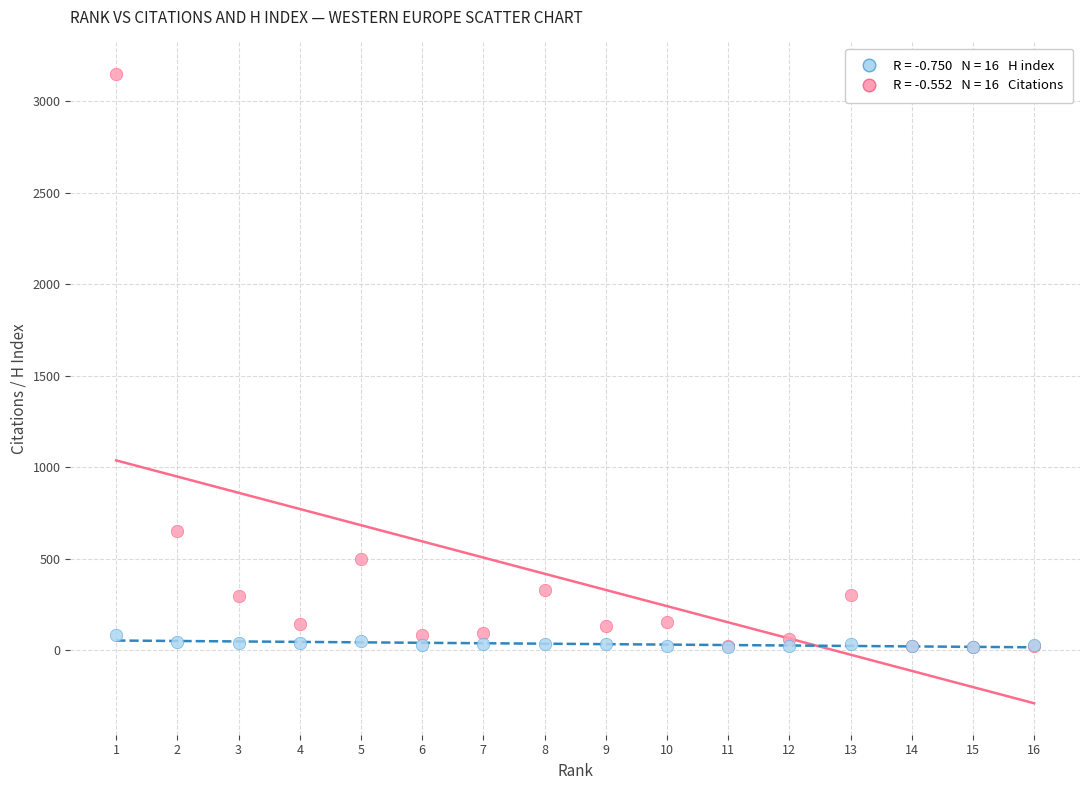

Across all series, what Y value is closest to 1581?

653